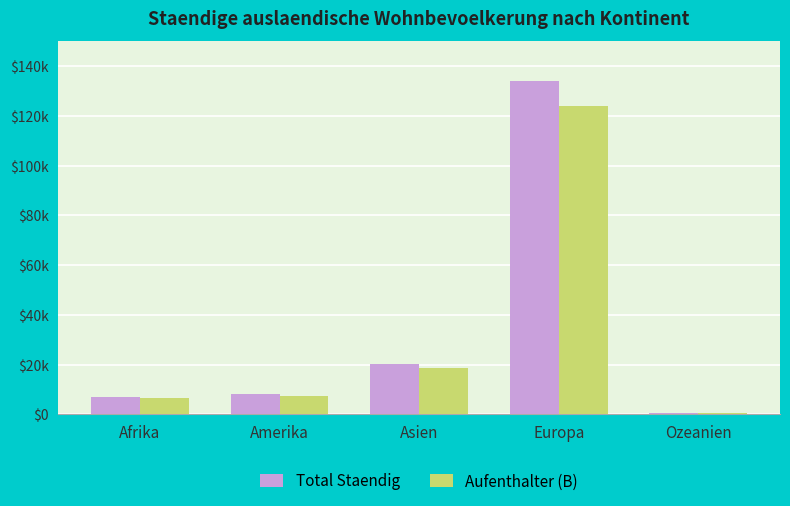

What is the difference between the Aufenthalter (B) values at Asien and Europa?

105181